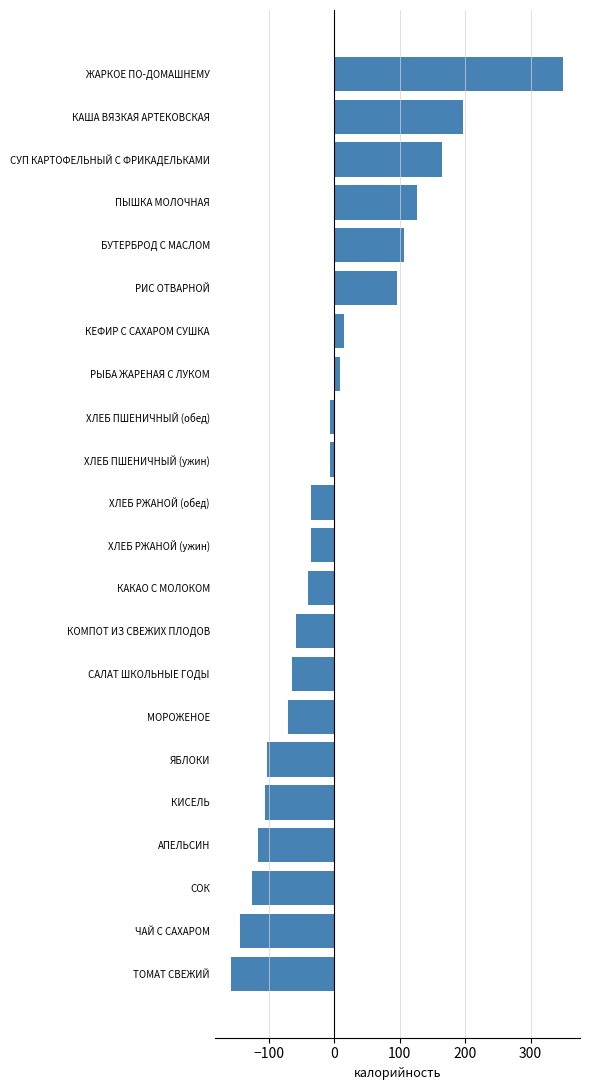

What is the difference between the second highest and minimum values?

353.0